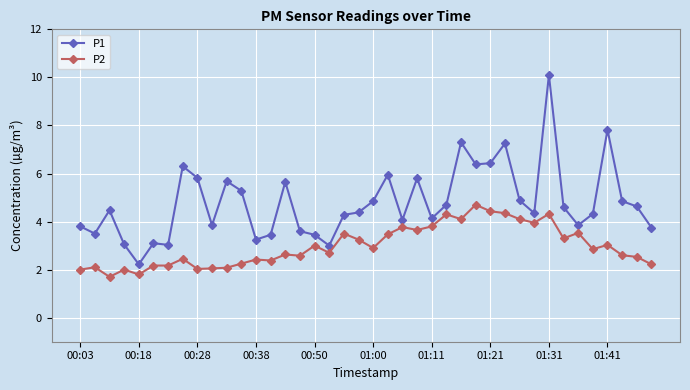

What is the difference between the second highest and minimum values in the P1 series?

5.6